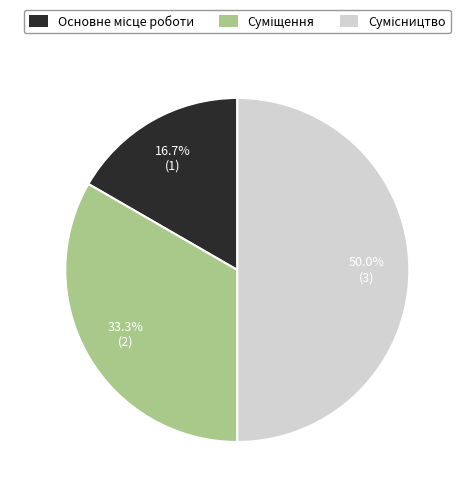

Is there any slice that represents more than half of the pie?

No